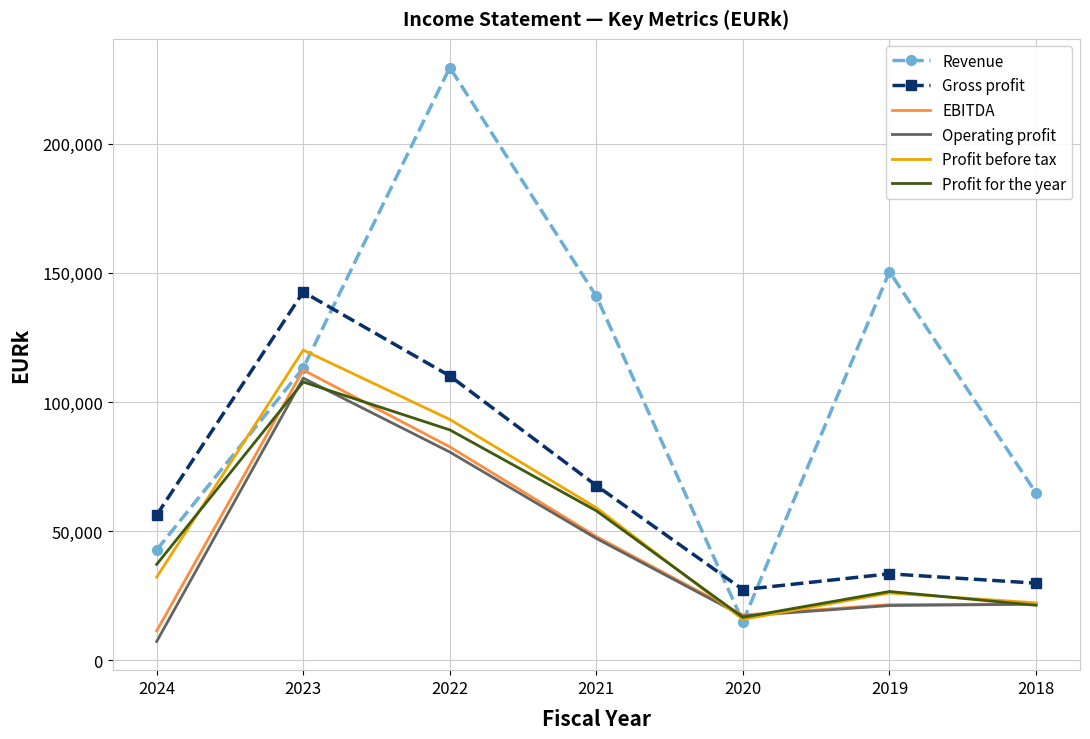

Read the Profit for the year value at 2019, to the nearest 50.

26650